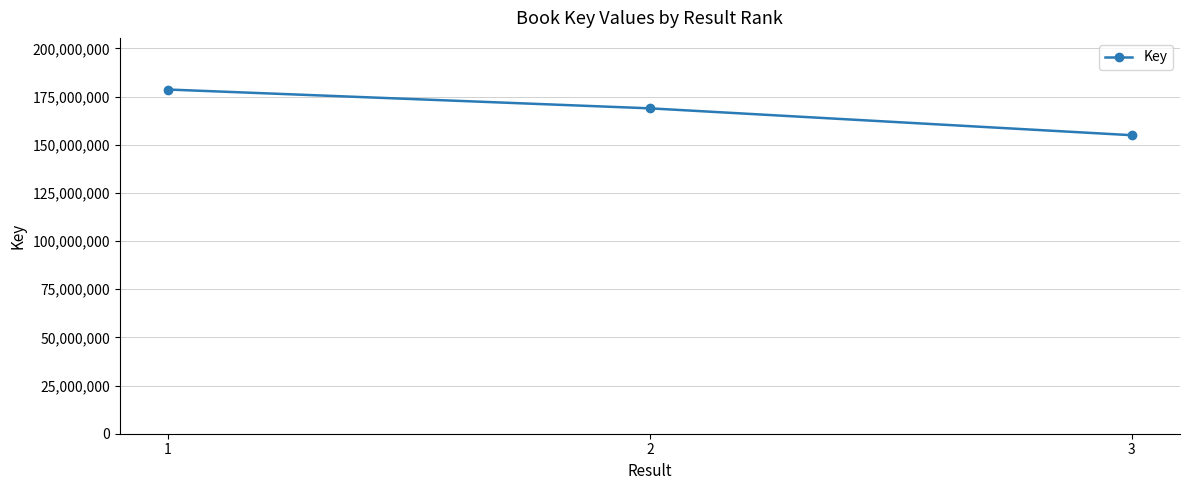

Approximately how many times larger is the value at 2 compared to 3?

1.1